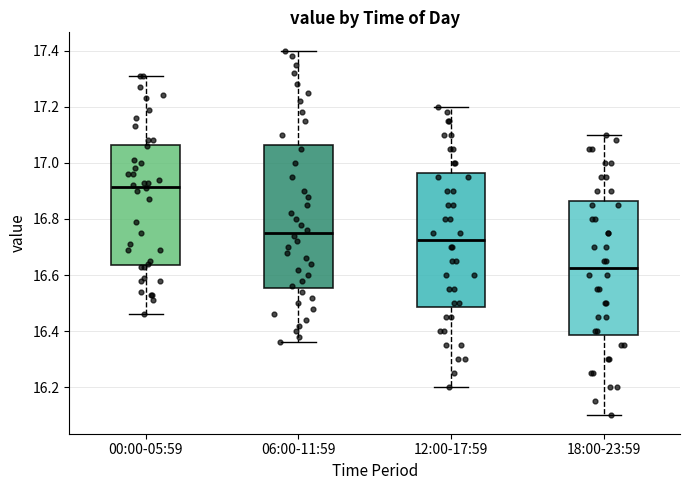

Reading left to right, read every box against the y-axis: the position of its median line, the range the box covers, and the ends of its whiskers. The values are not printed on the chart, so give them approximately, as read against the axis.

00:00-05:59: median 16.92, box 16.64 to 17.06, whiskers 16.46 to 17.32
06:00-11:59: median 16.76, box 16.56 to 17.06, whiskers 16.36 to 17.40
12:00-17:59: median 16.72, box 16.48 to 16.96, whiskers 16.20 to 17.20
18:00-23:59: median 16.62, box 16.38 to 16.86, whiskers 16.10 to 17.10